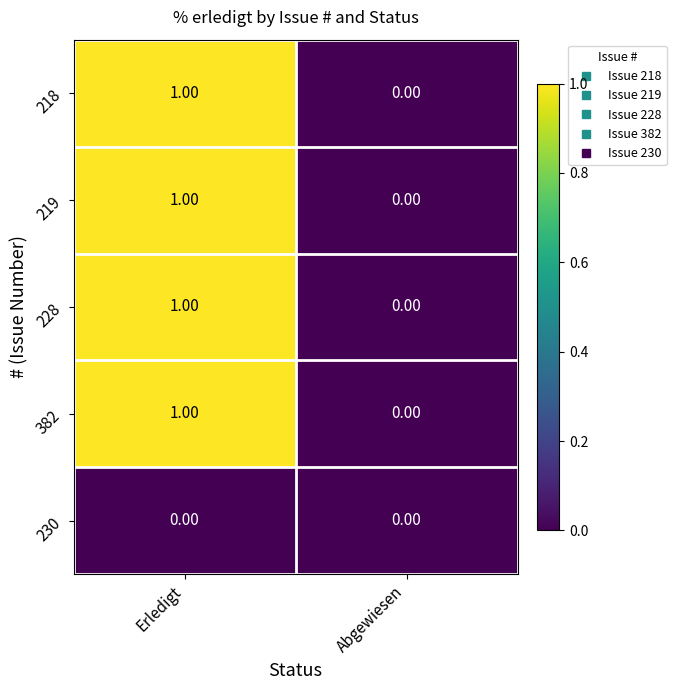

What is the total value across all series at Erledigt?

4